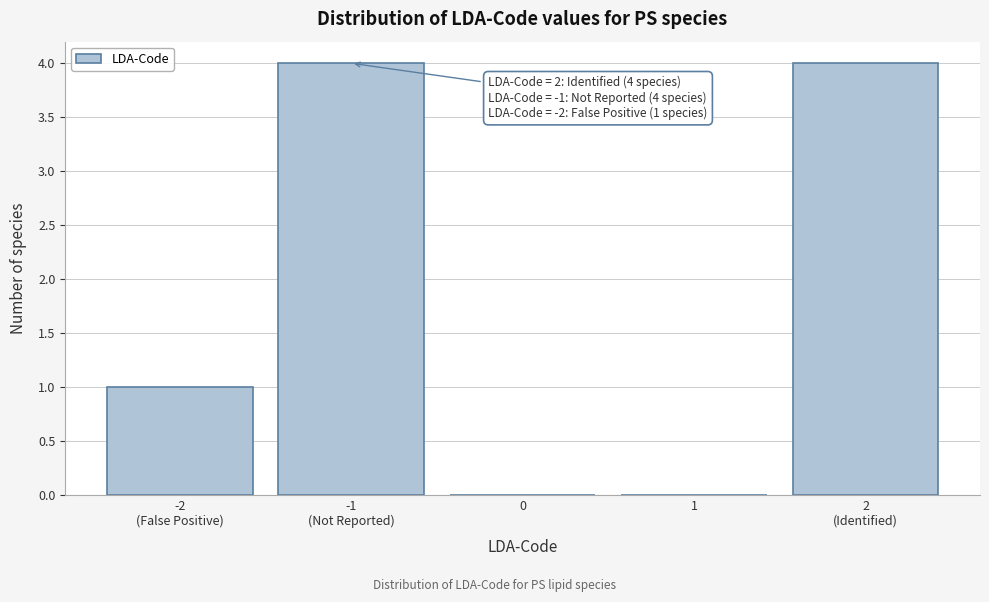

What is the maximum value shown in the chart?

4